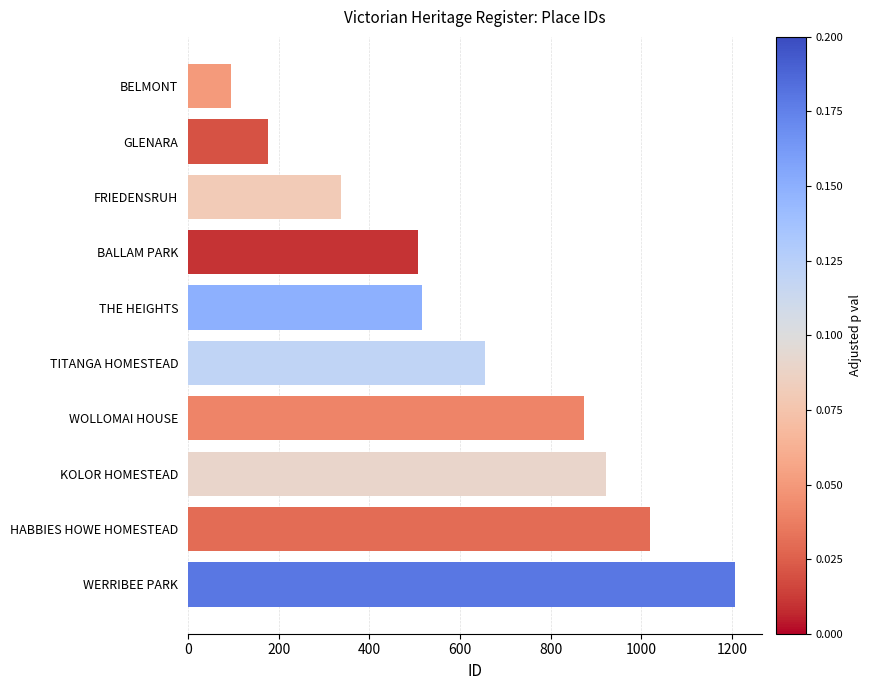

How many distinct data groups are displayed?

1